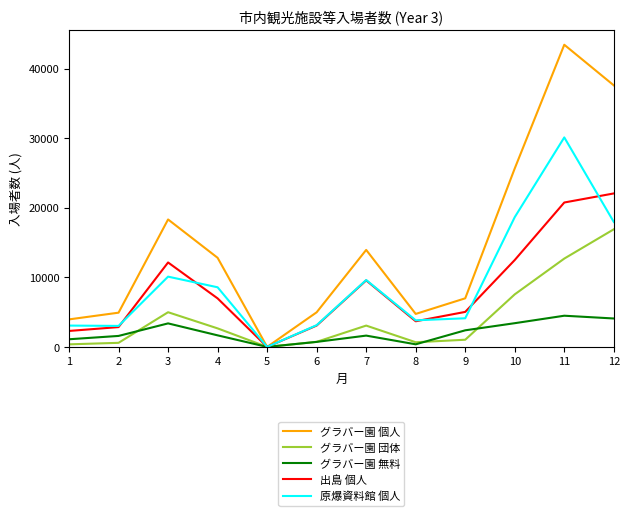

What is the maximum value shown in the chart?

43418